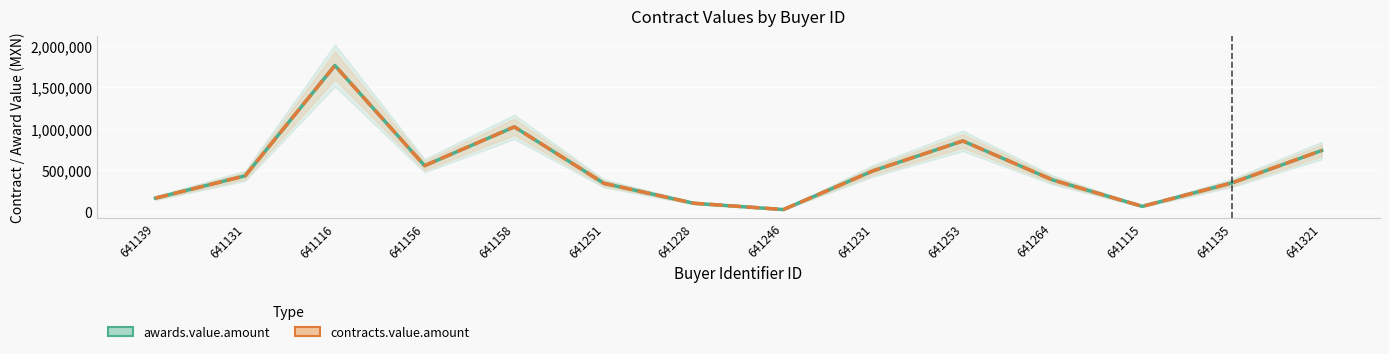

Rank the series by their maximum value, from lowest to highest.

awards.value.amount, contracts.value.amount